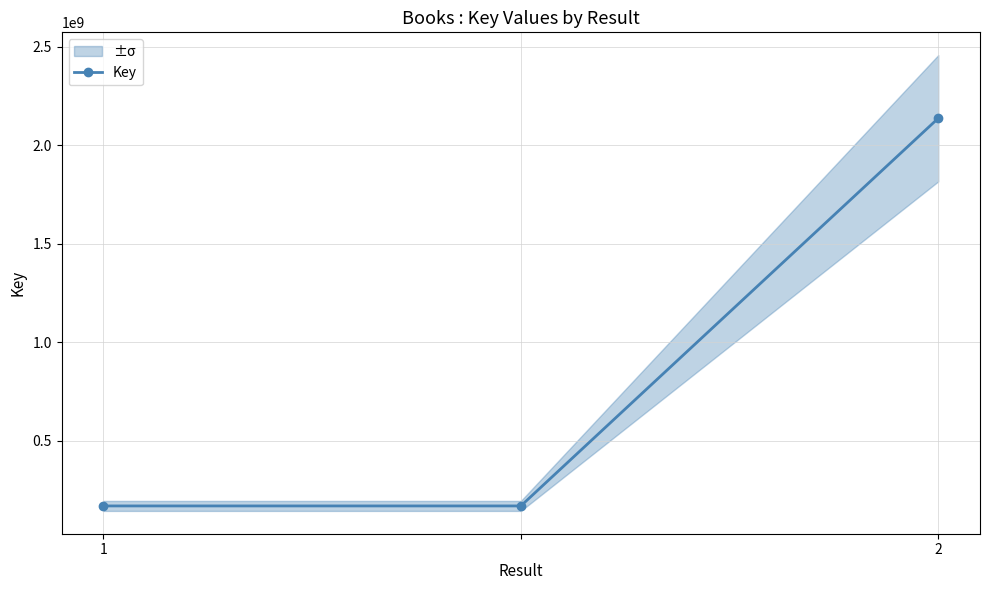

What is the minimum value shown in the chart?

169116152